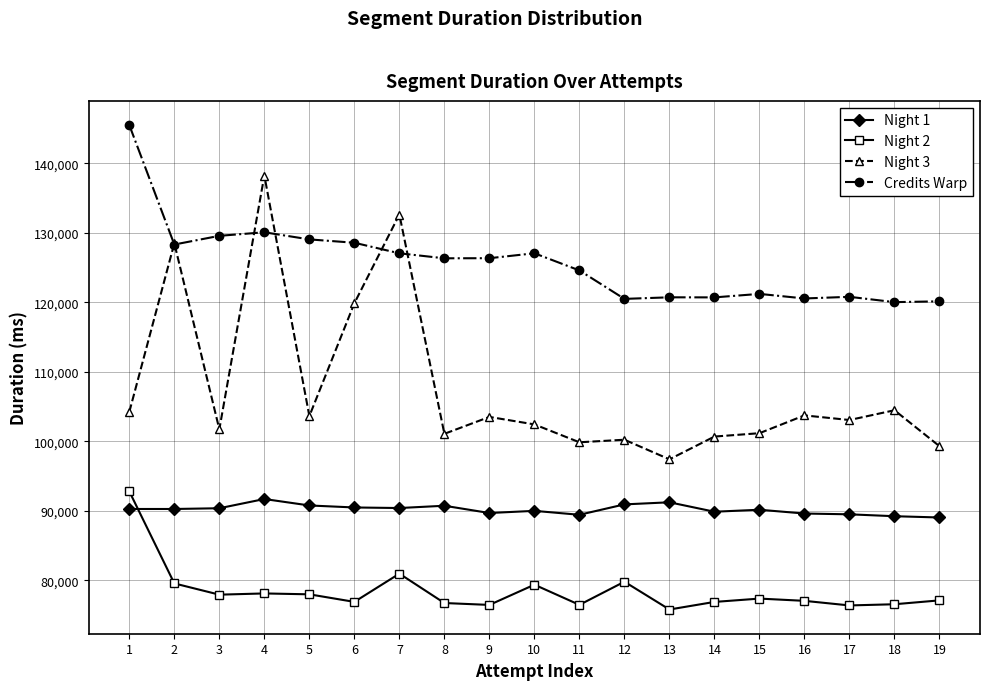

What is the difference between the Night 1 values at 4 and 19?

2657